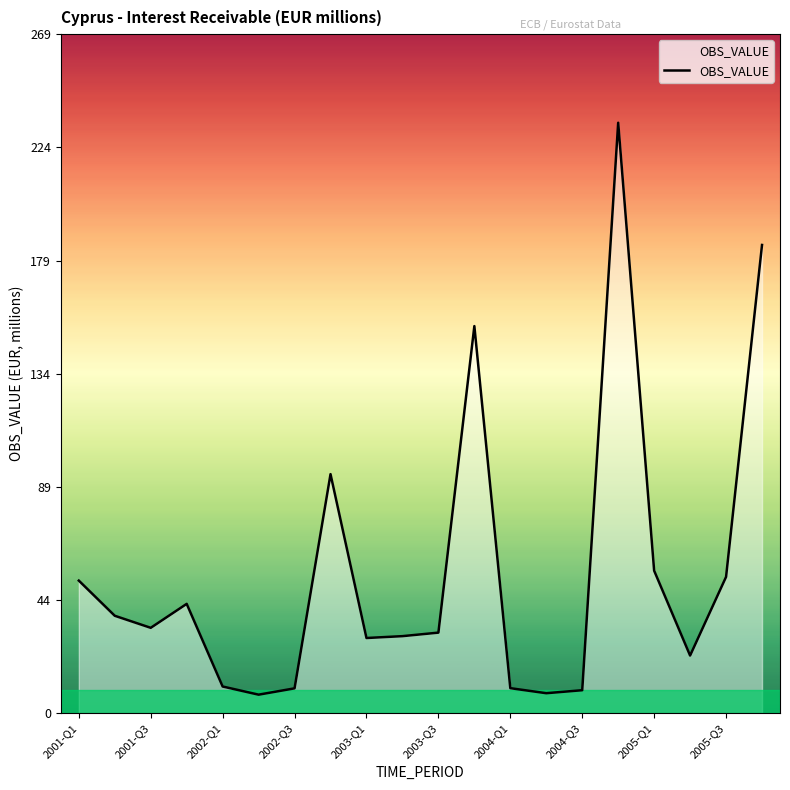

What is the smallest value displayed?

7.4